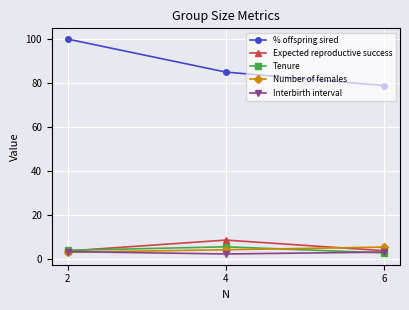

What is the highest value of the Interbirth interval series?

3.4